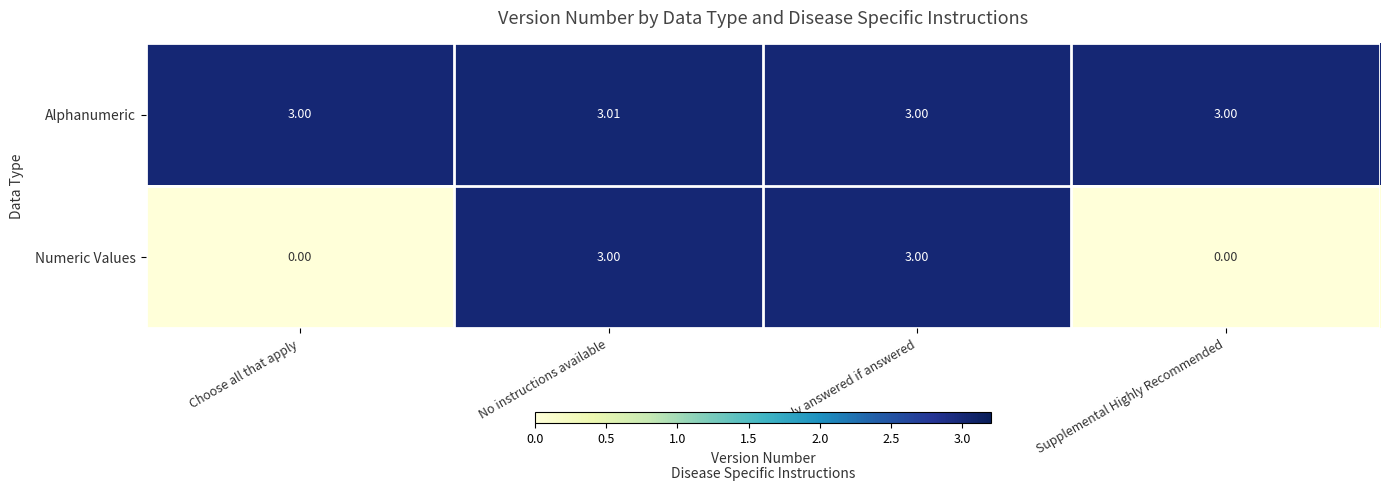

Is the value of Alphanumeric at No instructions available greater than the value of Numeric Values at Choose all that apply?

Yes